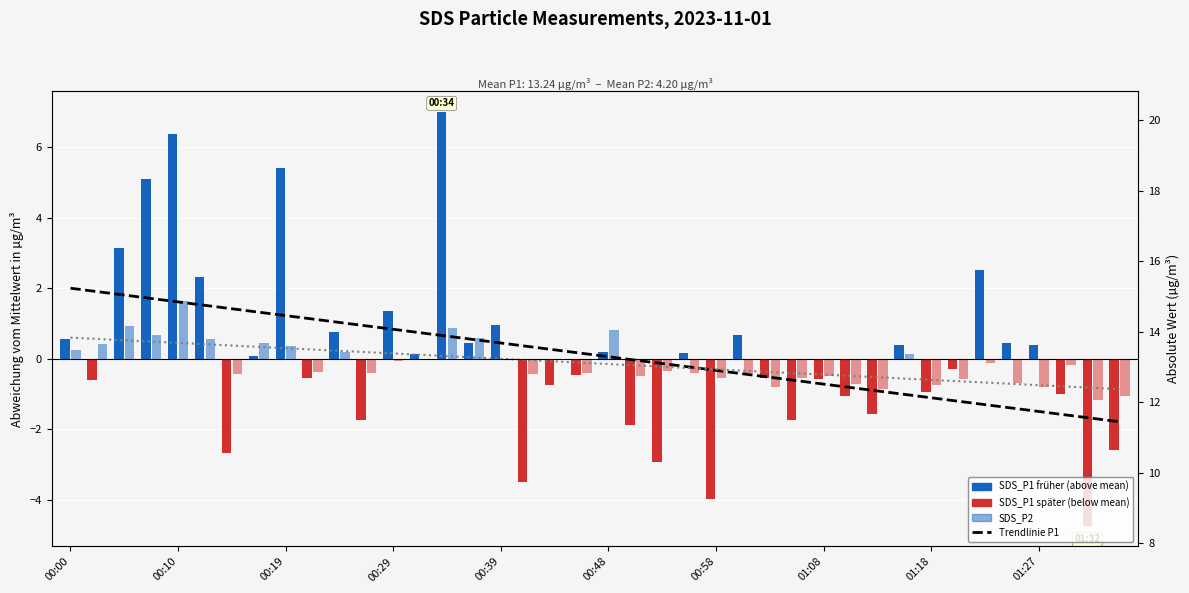

How many values in Trendlinie P1 are below zero?

19